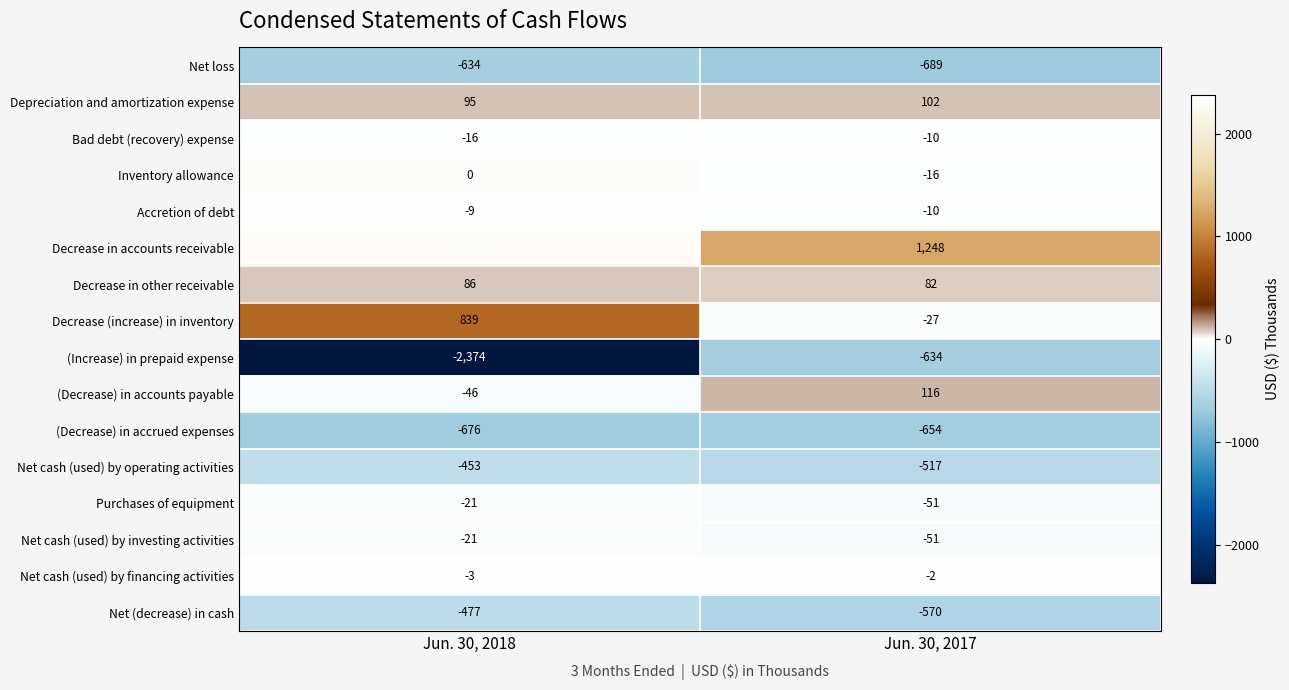

What is the total value across all series at Jun. 30, 2017?

-1683